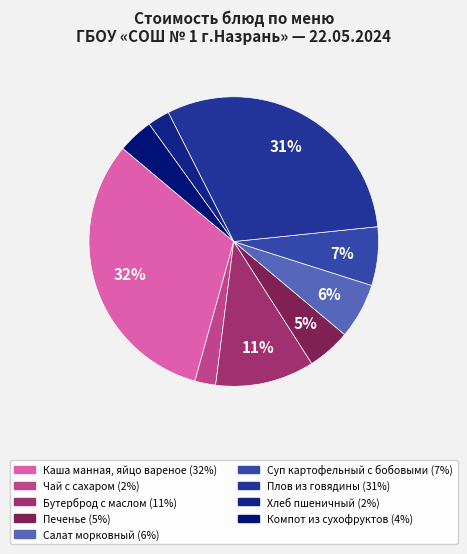

The Суп картофельный с бобовыми slice represents 20% of the pie. True or false?

False